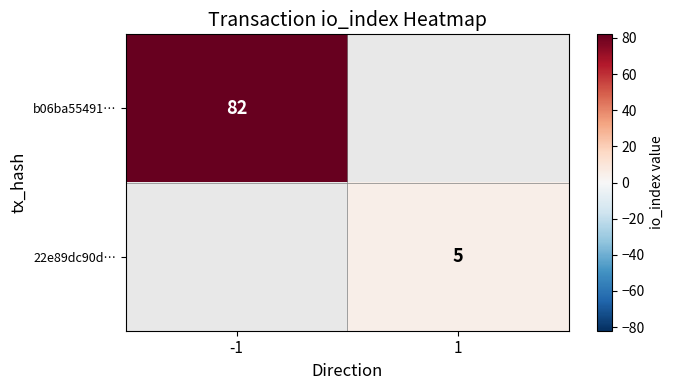

True or false: 22e89dc90d… has a value of 5 at 1.

True